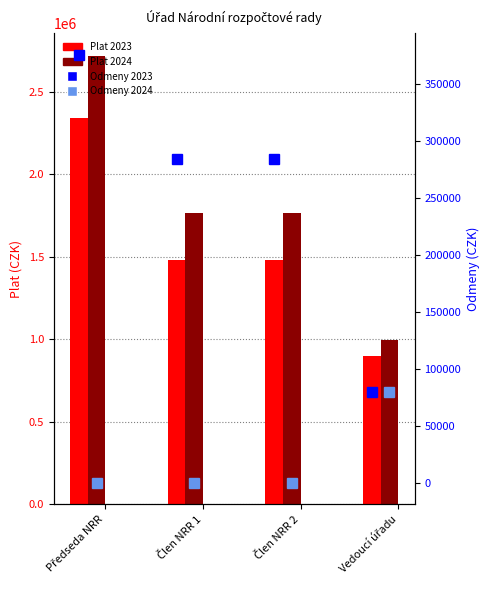

Where is Plat 2024 nearest to the value 1857175?

Člen NRR 1